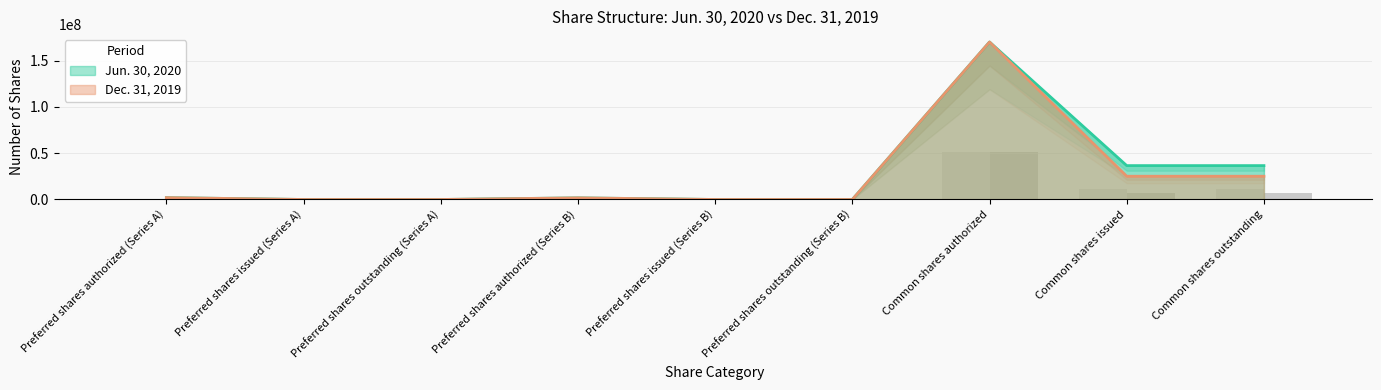

The Dec. 31, 2019 series shows 83587363 at Common shares authorized. True or false?

False